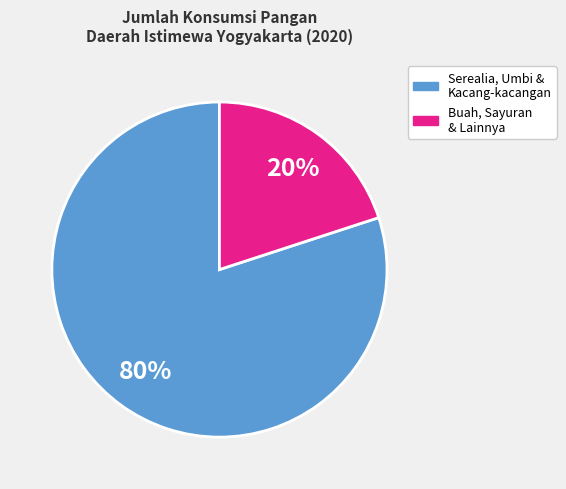

Does any single category account for the majority?

Yes